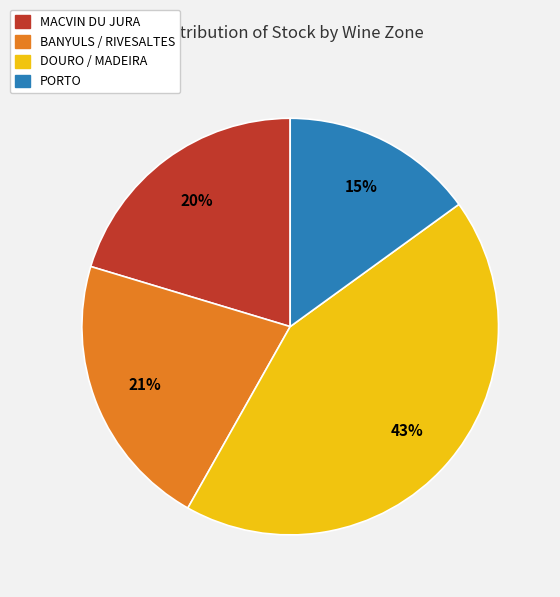

To the nearest percent, what is the difference between the largest and smallest slice percentages?

28%